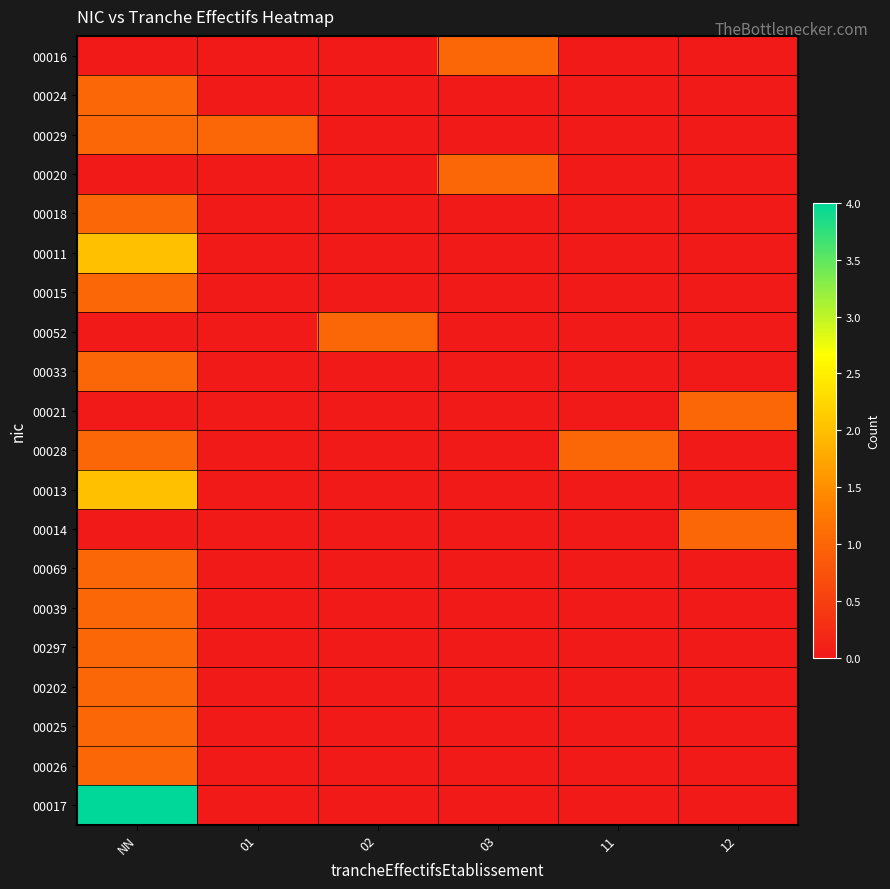

What is the difference between the highest and lowest values at 01?

1